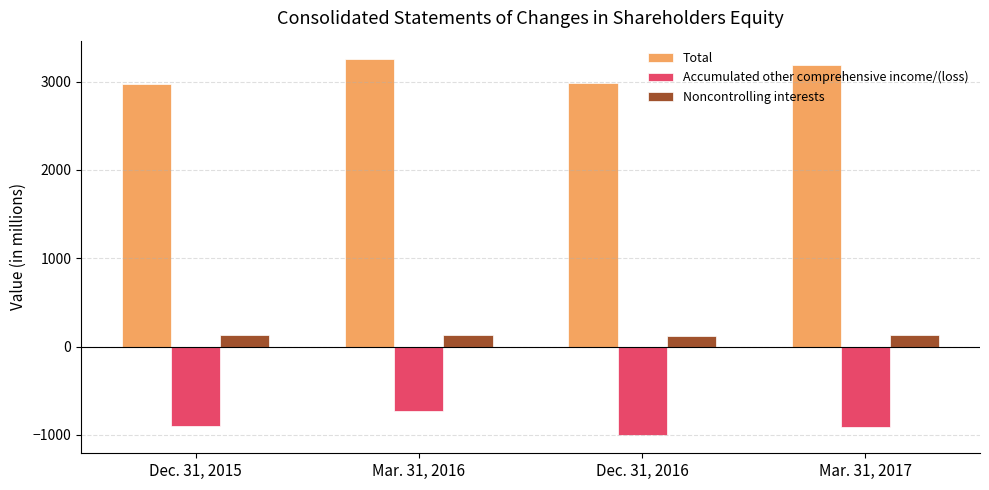

Rank the series at Dec. 31, 2015 from lowest to highest value.

Accumulated other comprehensive income/(loss), Noncontrolling interests, Total